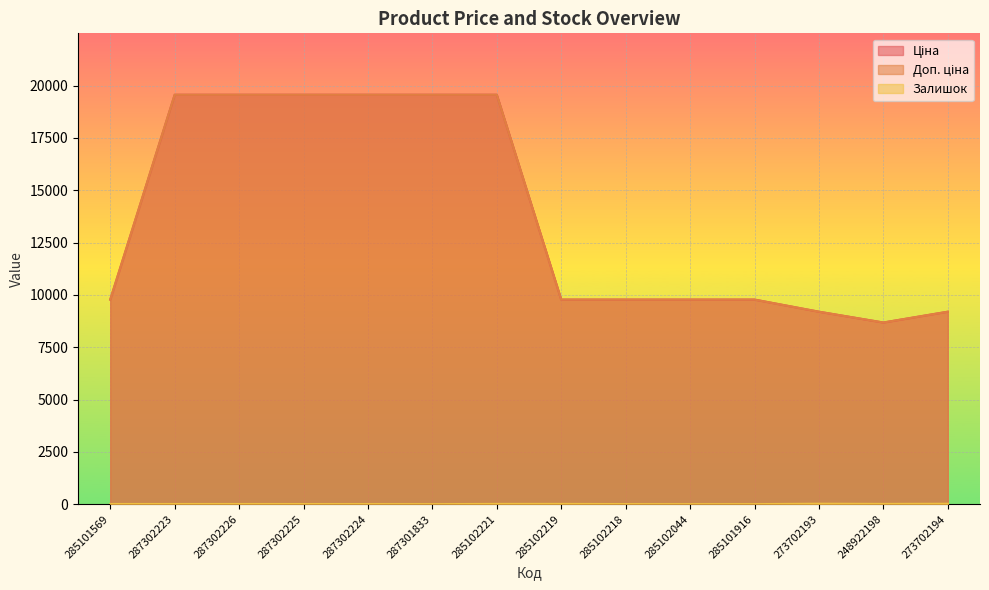

In Доп. ціна, how many points are lower than both neighbors (excluding endpoints)?

1